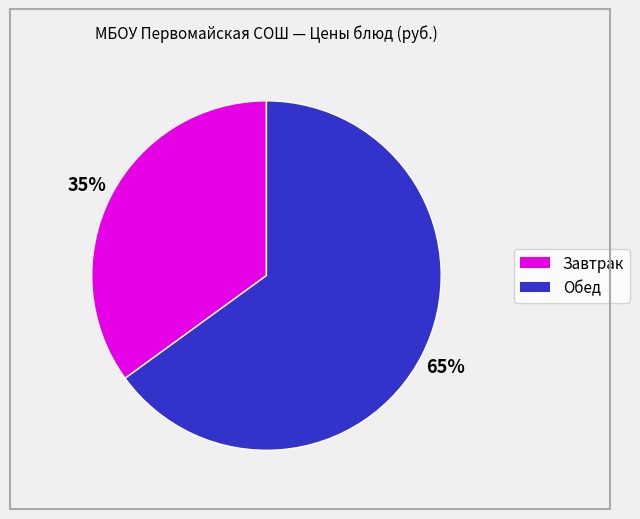

To the nearest percent, what is the average slice percentage?

50%